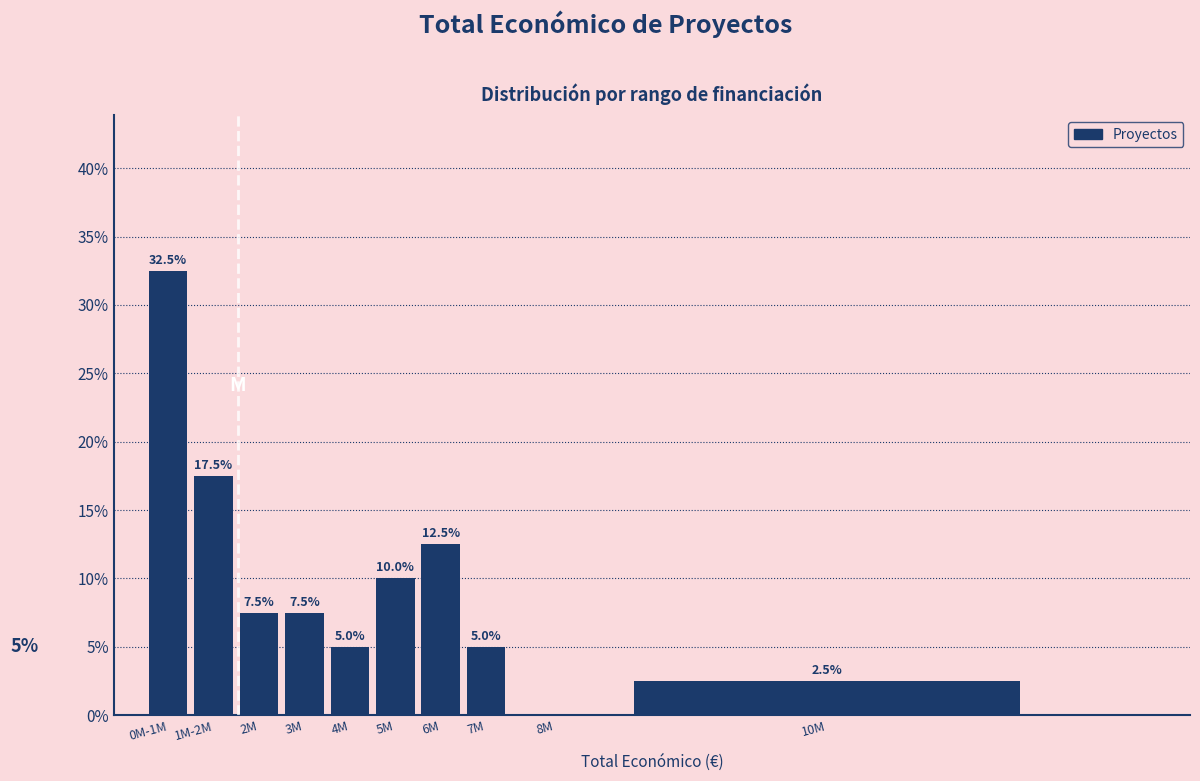

Reading left to right, extract all data points from this chart.

0M-1M=32.5	1M-2M=17.5	2M=7.5	3M=7.5	4M=5.0	5M=10.0	6M=12.5	7M=5.0	8M=0.0	10M=2.5